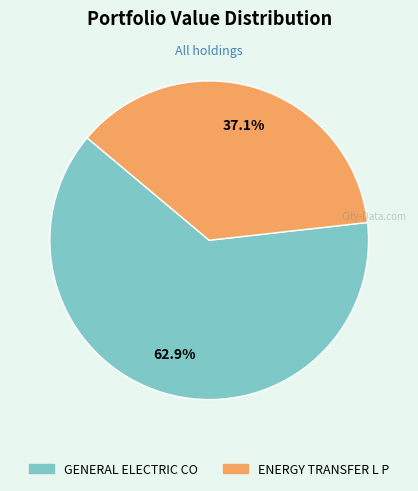

How many segments does this pie chart have?

2